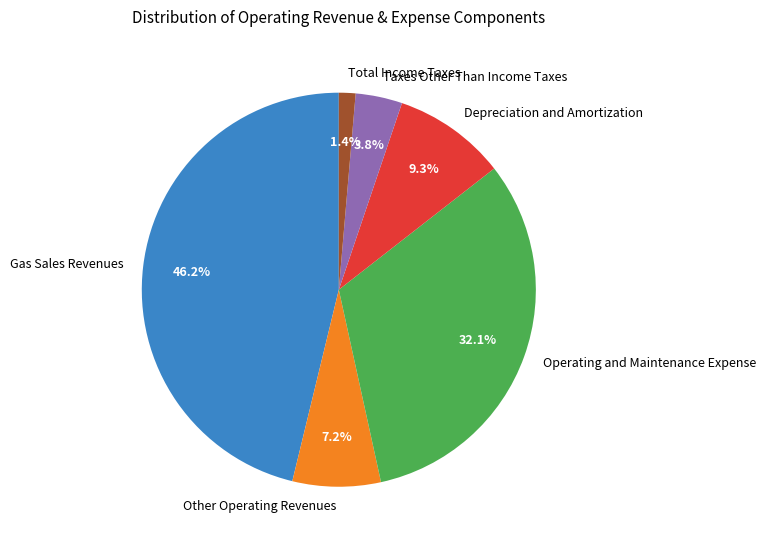

Is it true that Total Income Taxes is 1% of the pie?

True